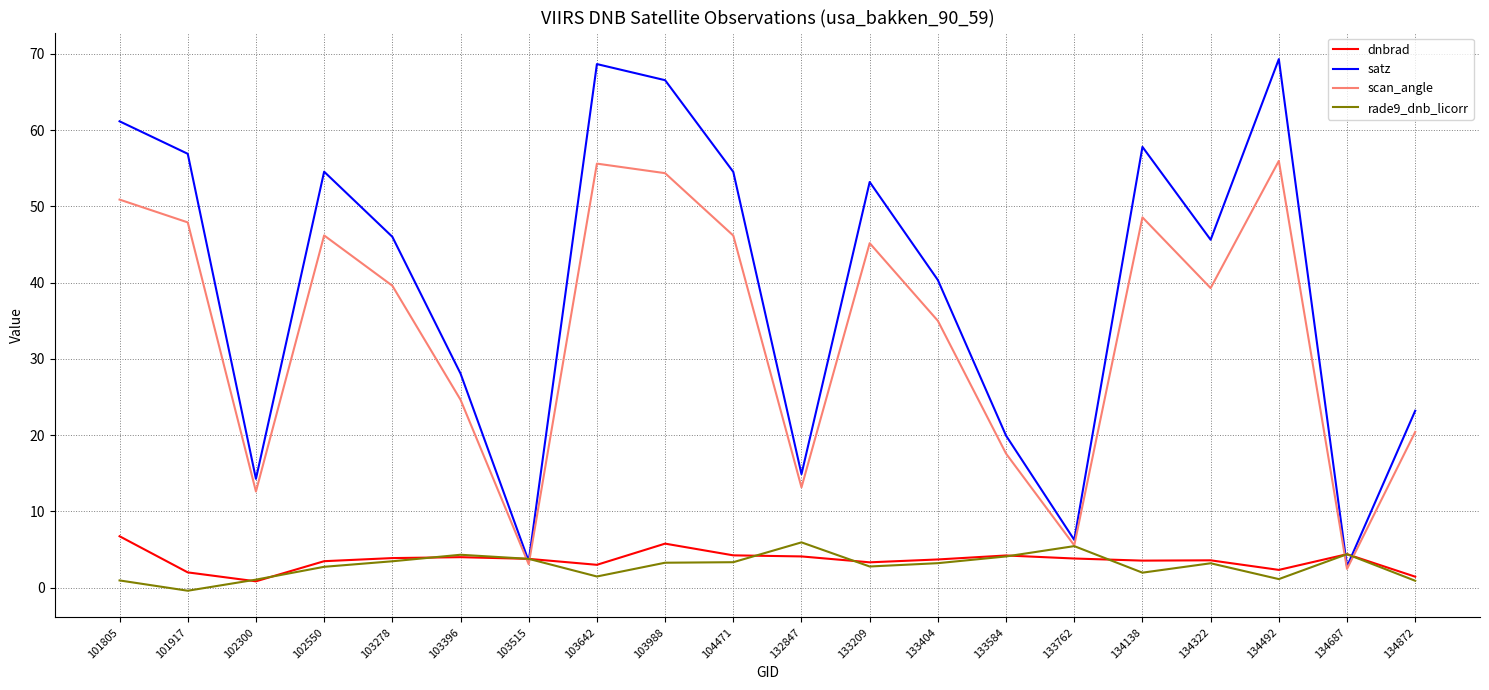

At which category does the chart reach its minimum across all series?

101917